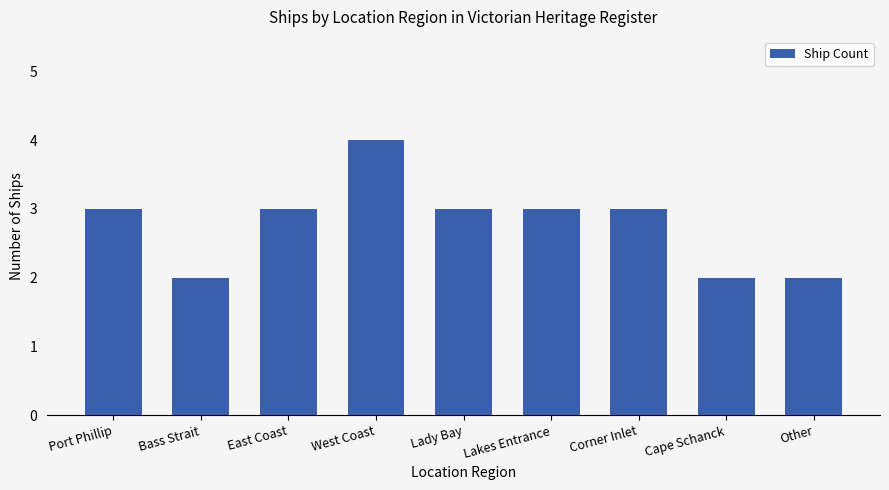

Reading right to left, transcribe all the data shown in this chart.

2	2	3	3	3	4	3	2	3